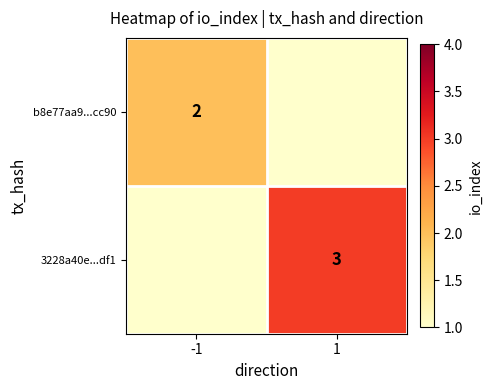

The value of b8e77aa9...cc90 at -1 is 2. True or false?

True